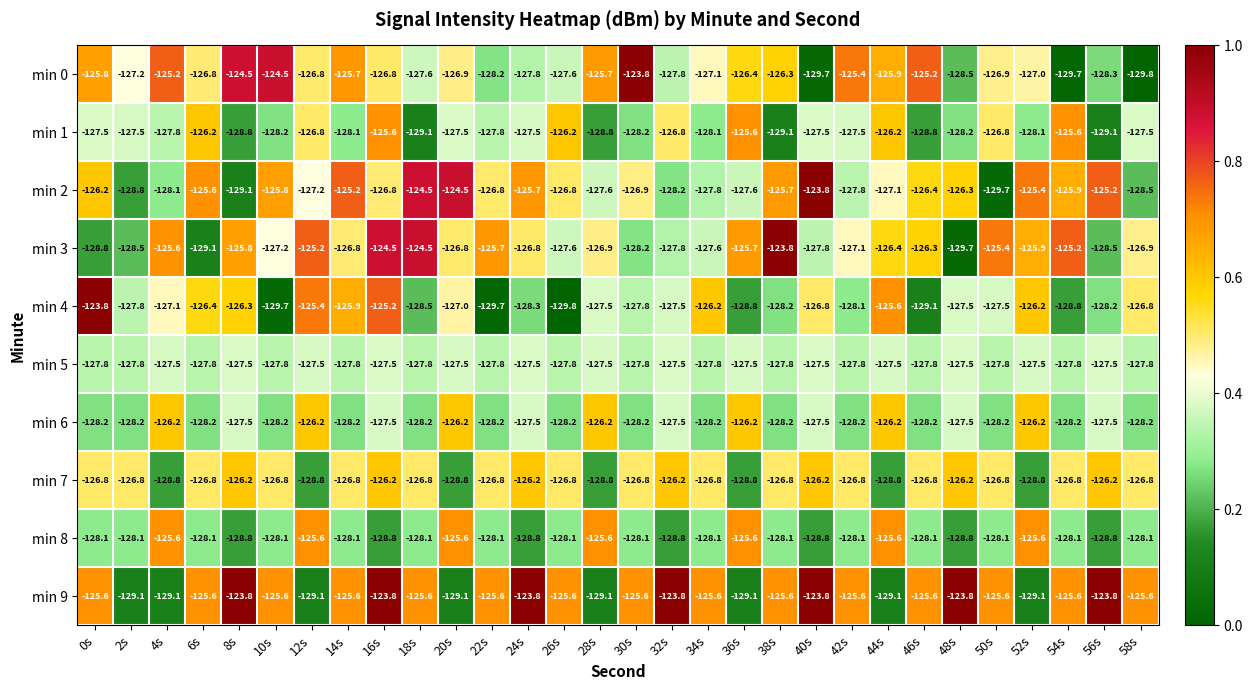

Count the number of data series in this chart.

10